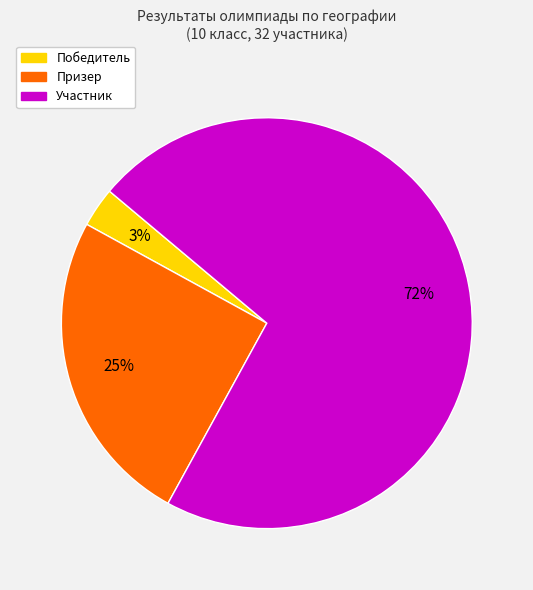

What is the ratio of the value at Призер to the value at Участник?

0.3